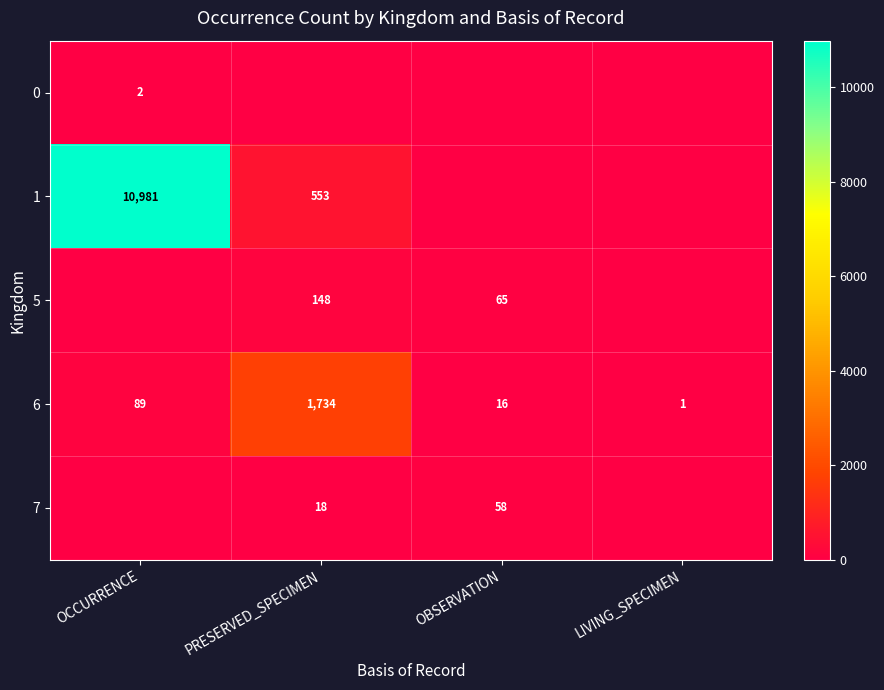

How many series are shown in this chart?

5